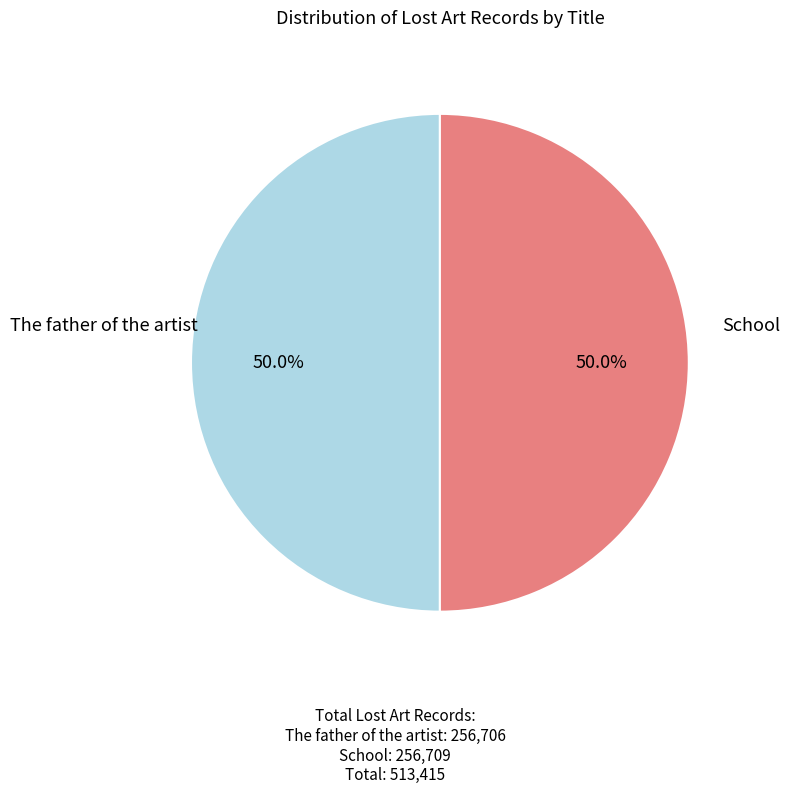

What is the total percentage of School and The father of the artist?

100.0%